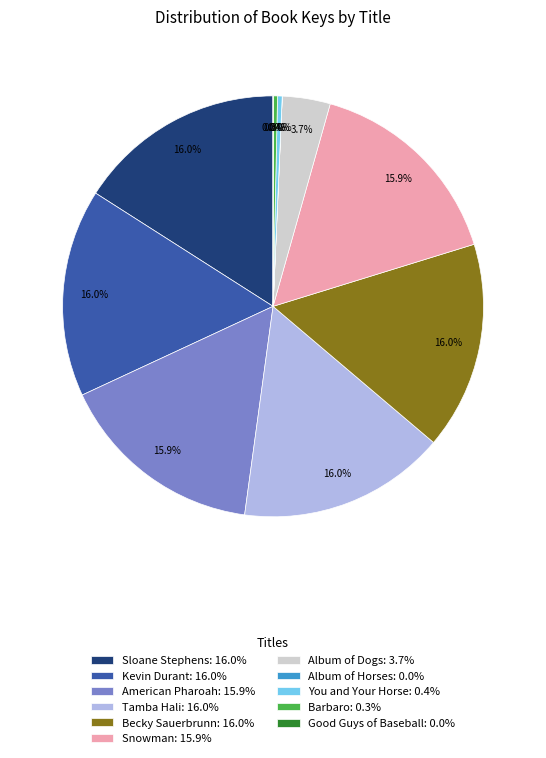

Does American Pharoah: 15.9% account for over 50% of the chart?

No